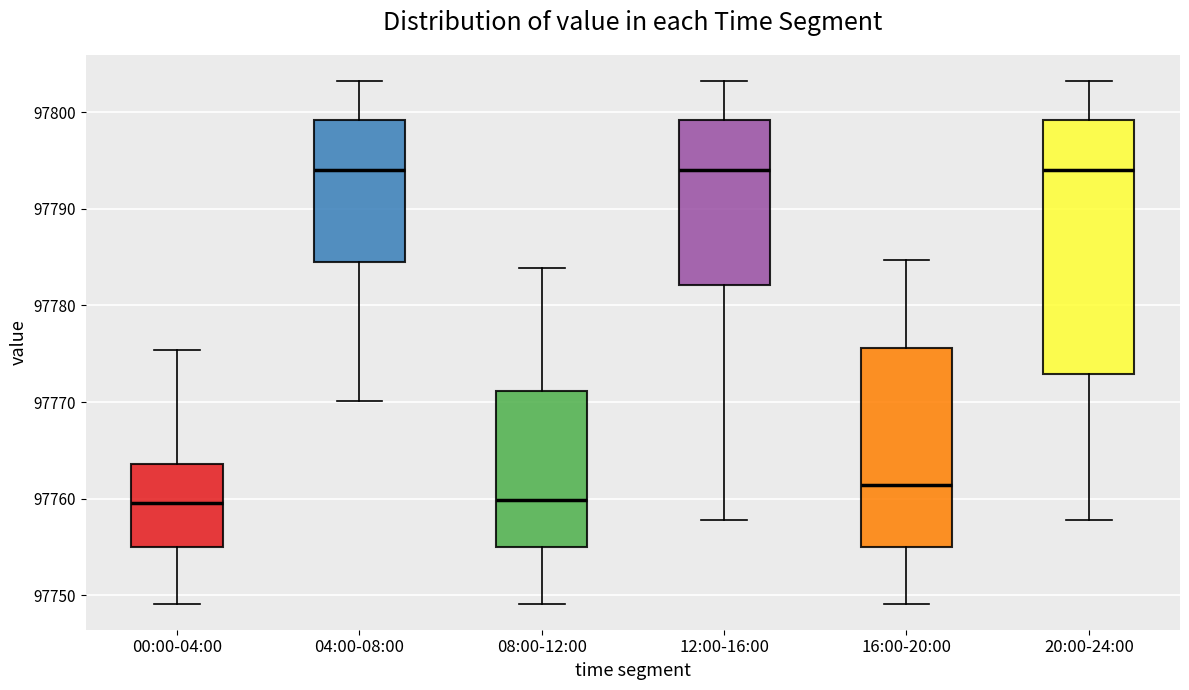

Which box is the tallest, from its lower edge to its upper edge?

20:00-24:00